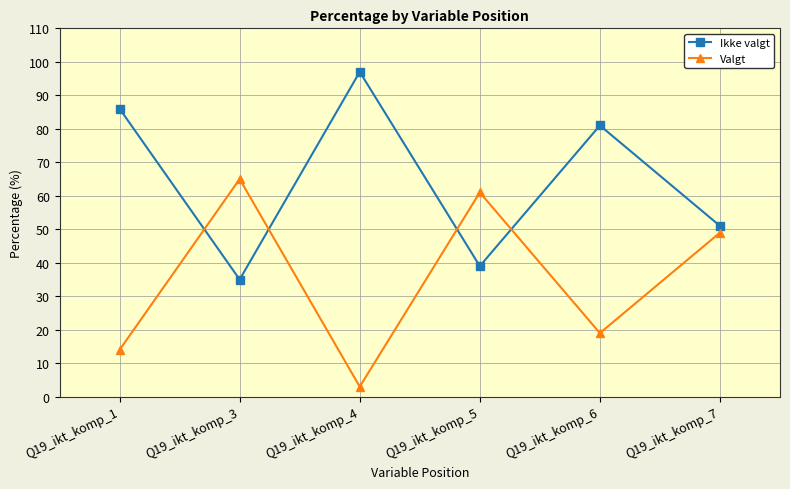

Which series has the widest spread of values?

Ikke valgt